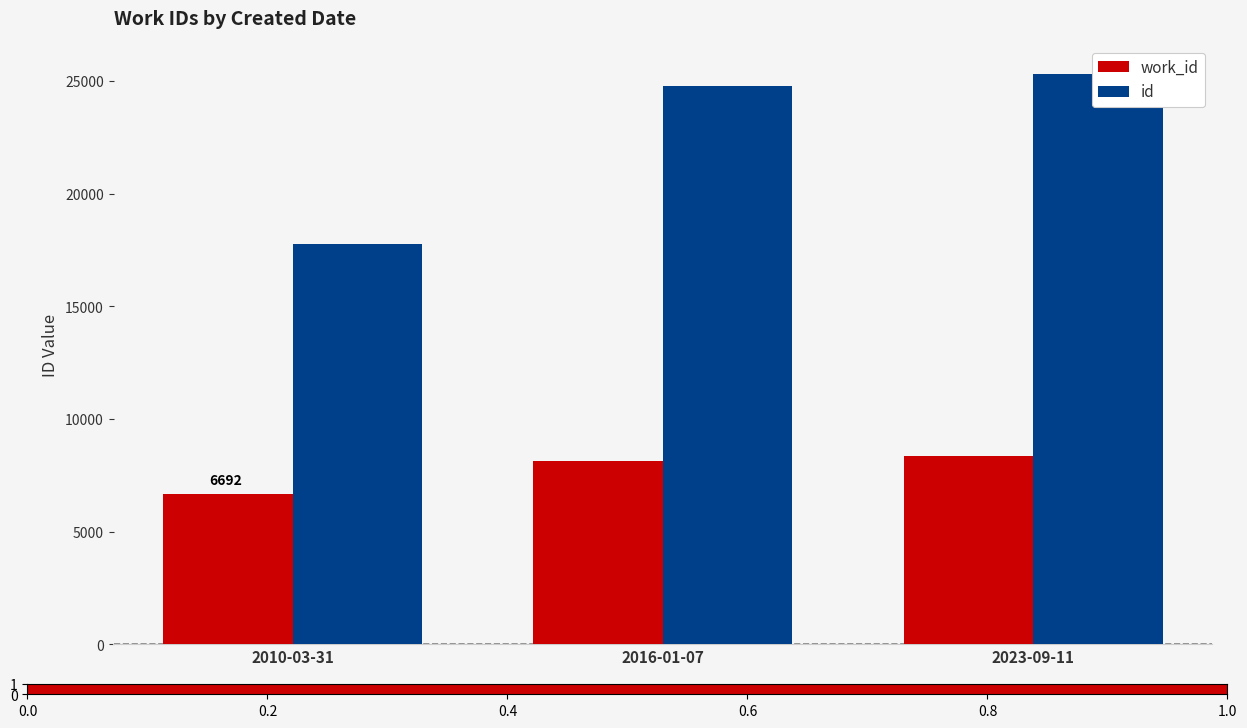

Which has a higher value, 2010-03-31 or 2023-09-11?

2023-09-11